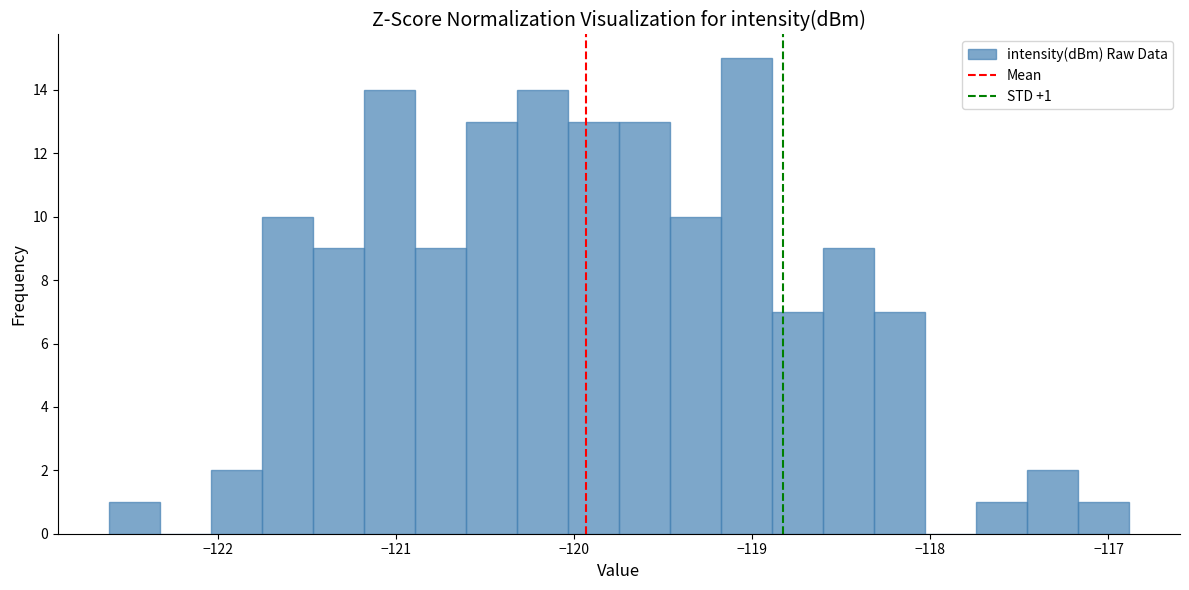

Read against the x-axis, roughly where is the centre of the tallest bar?

-119.0